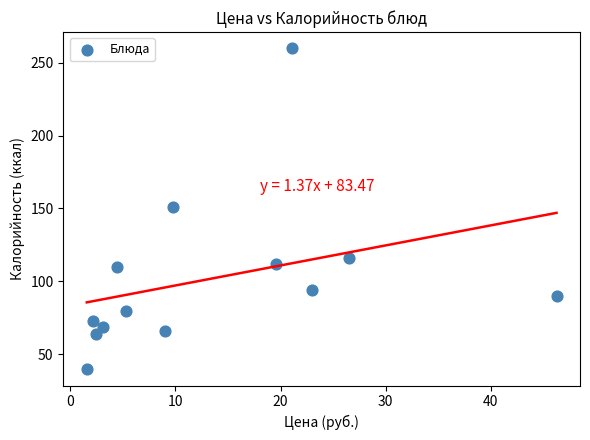

What is the range of X values (max minus min)?

44.7